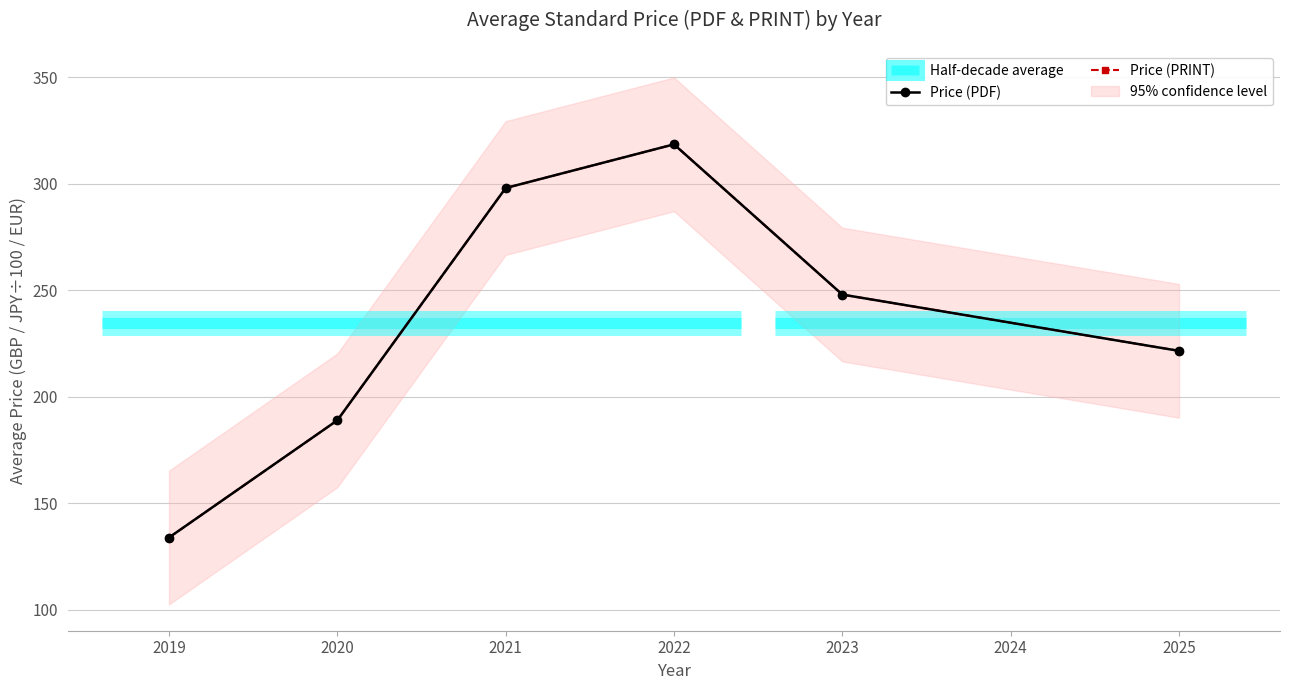

In Price (PDF), how many points are higher than both neighbors (excluding endpoints)?

1